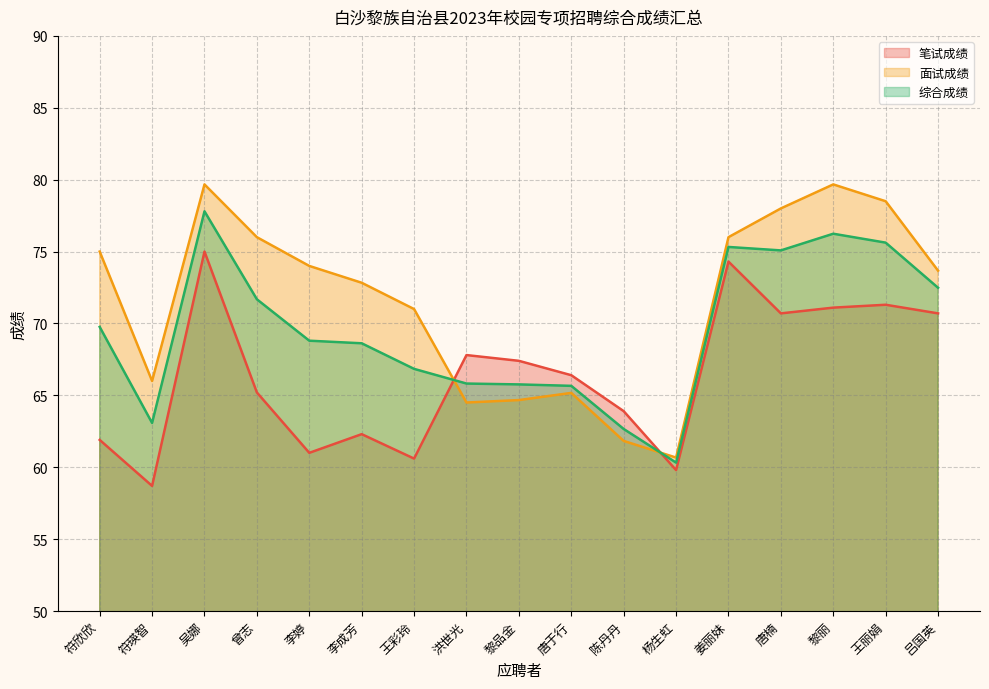

Where is the first local minimum for 面试成绩?

符瑛智